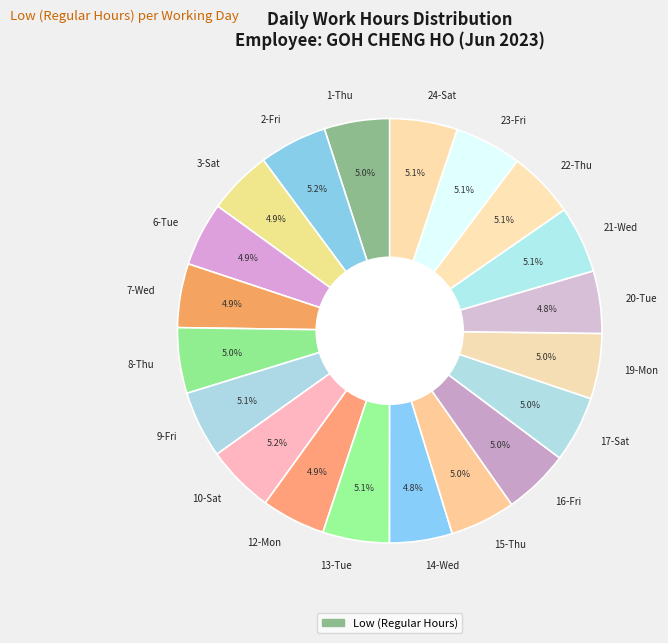

What percentage do 8-Thu and 24-Sat together represent?

10.1%